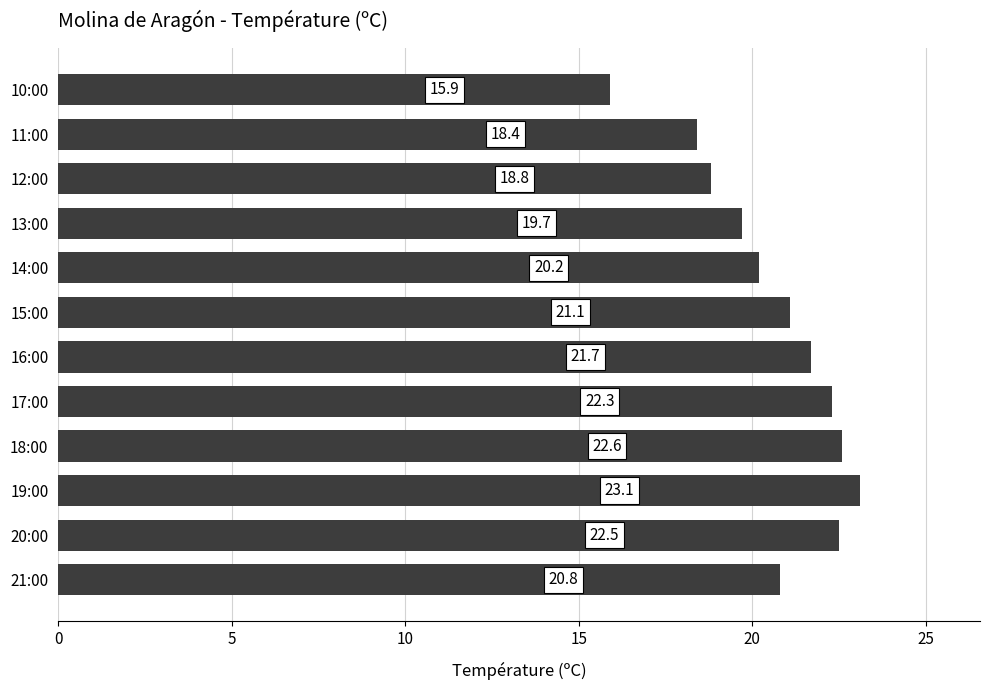

Count the number of data series in this chart.

1